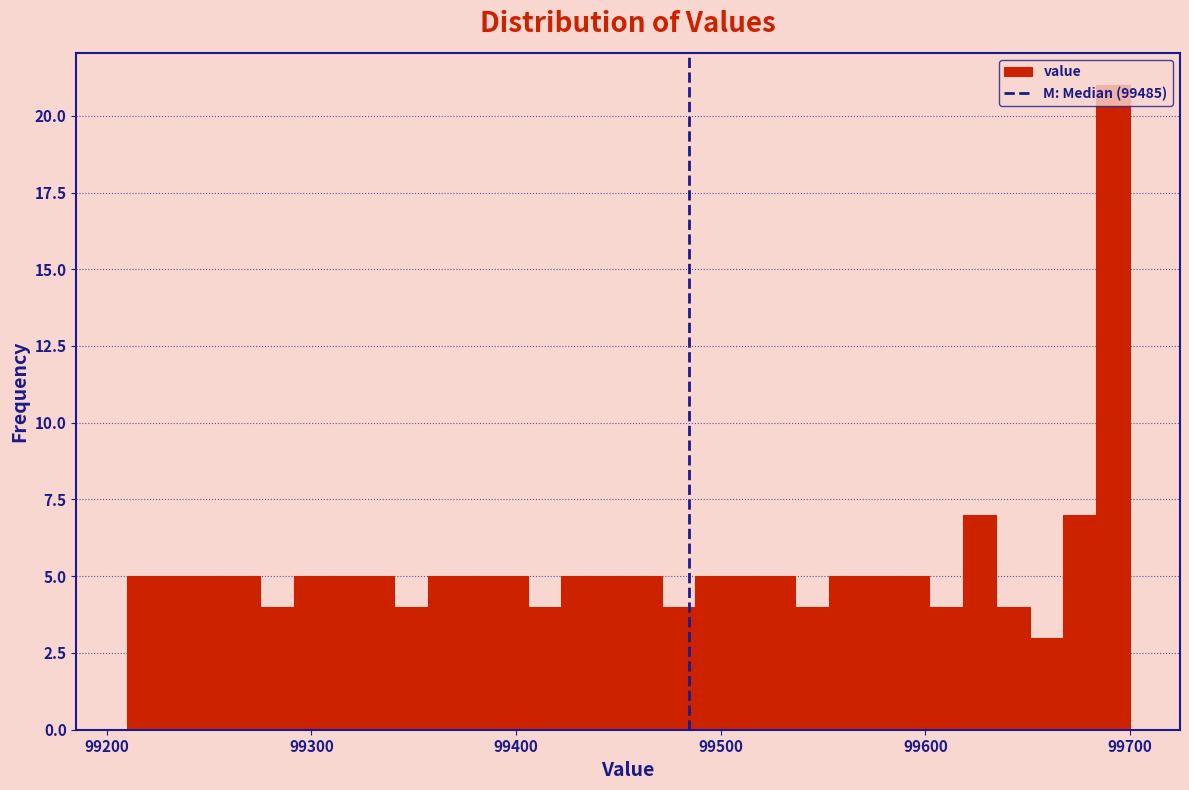

Read against the x-axis, roughly where is the centre of the tallest bar?

99690